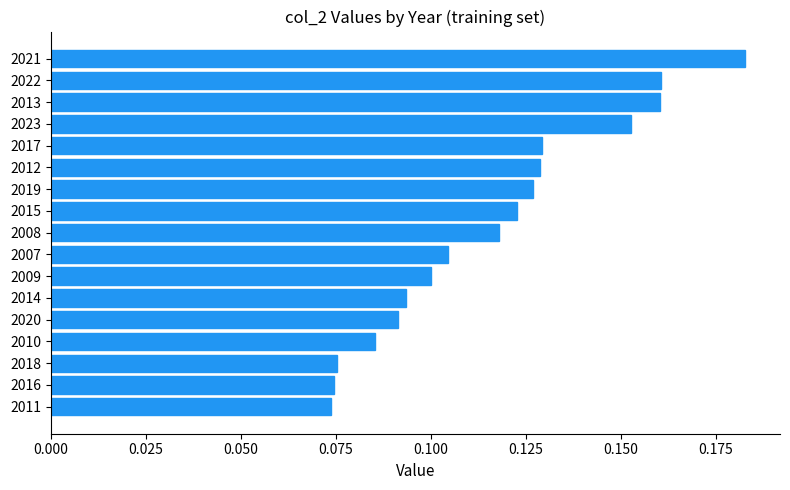

True or false: the data shows 0.0 at 2019.

False